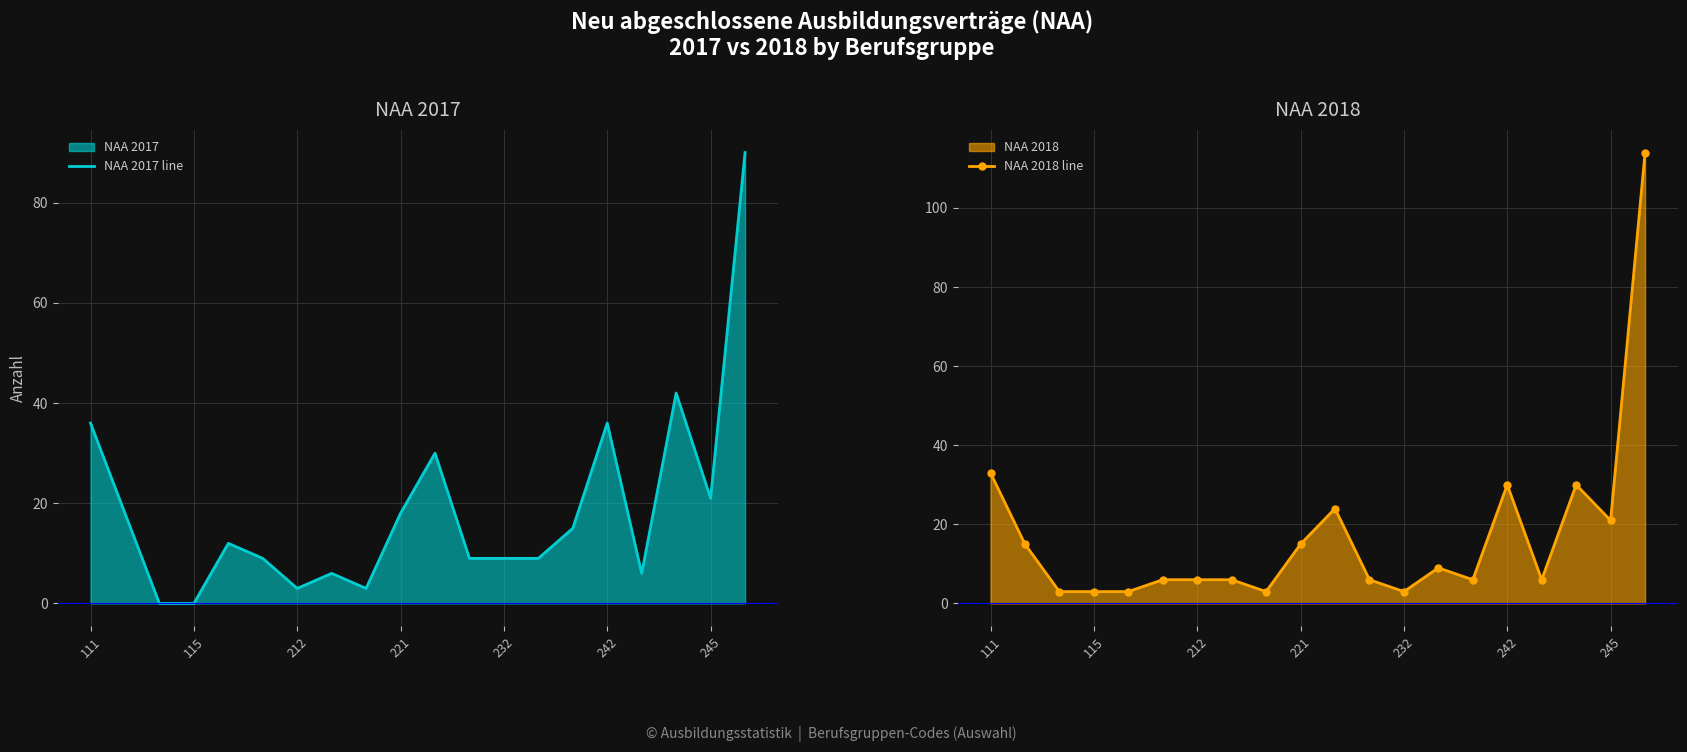

The NAA 2017 line series shows 0 at 115. True or false?

True